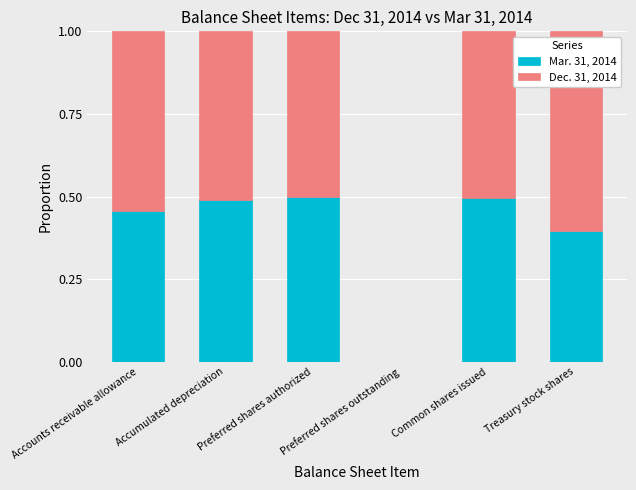

How many data points does each series have?

5